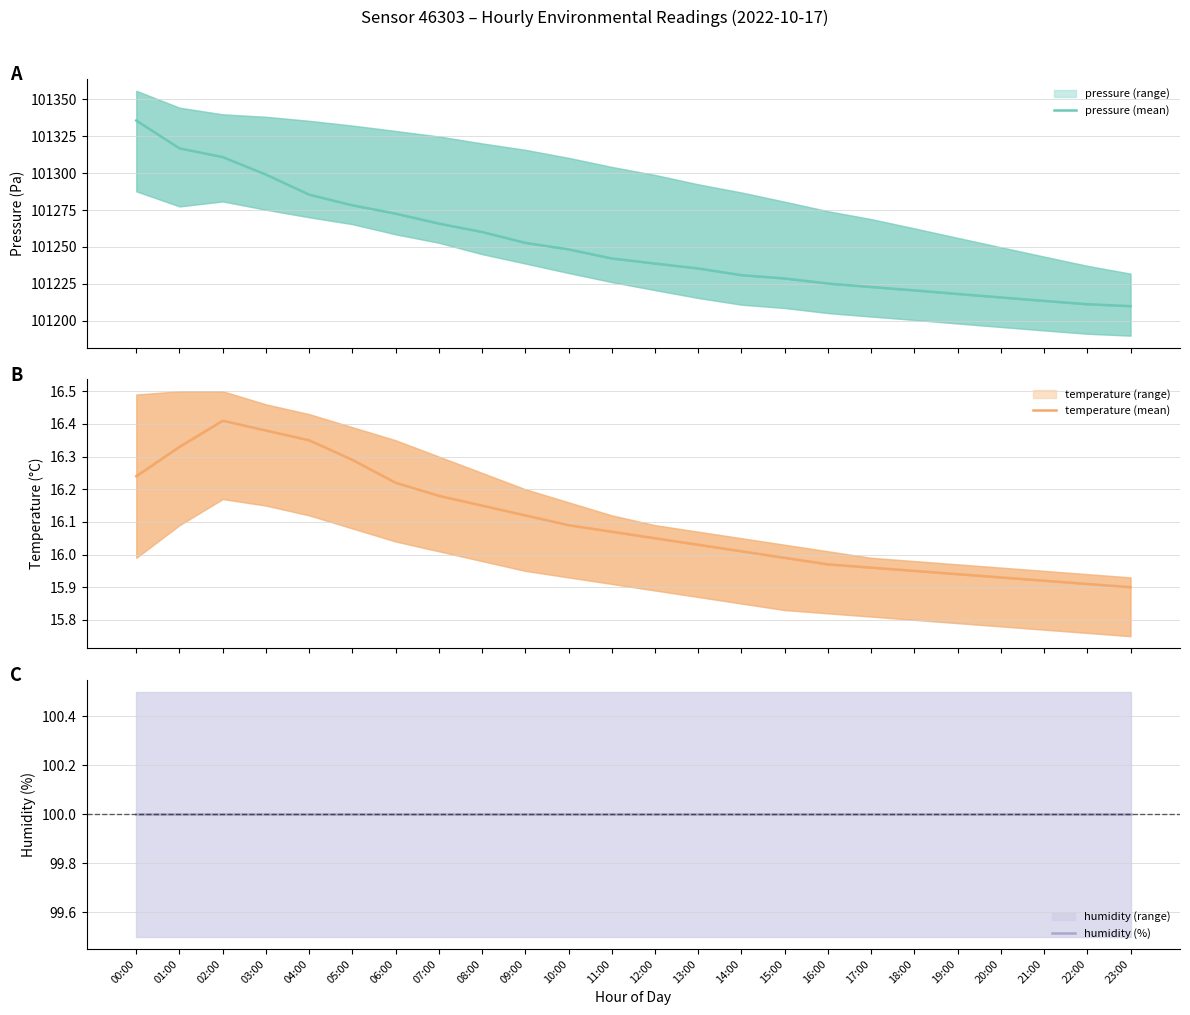

What is the highest value of the humidity (%) series?

100.0